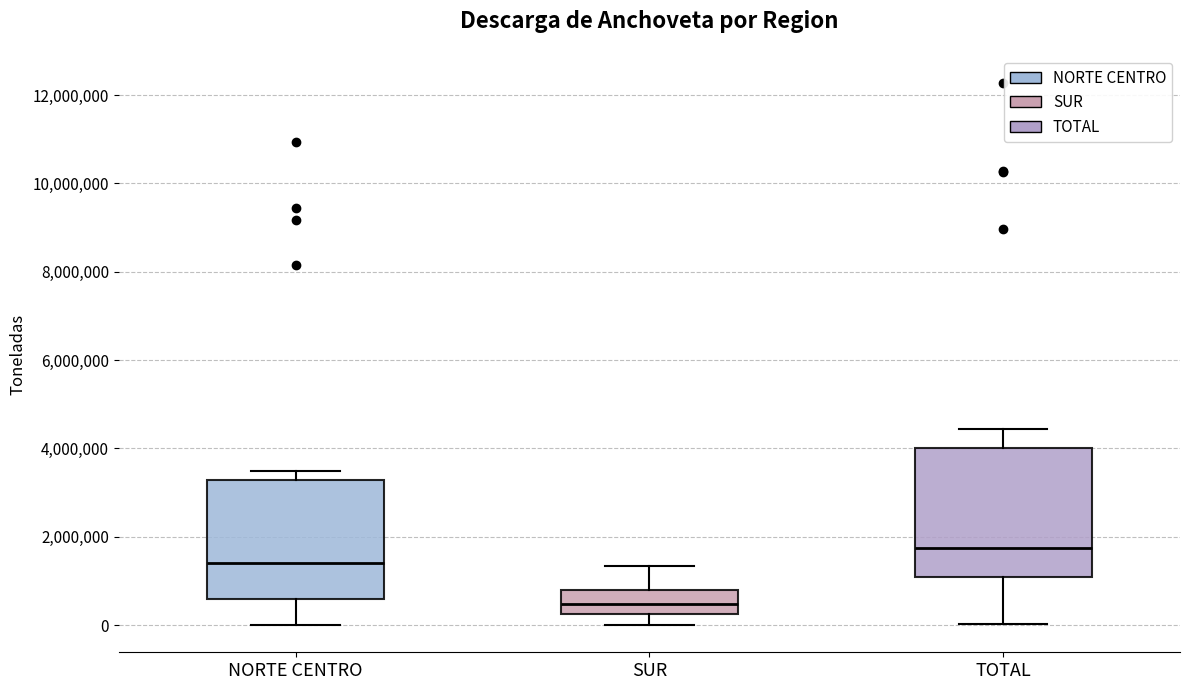

Which box is the tallest, from its lower edge to its upper edge?

TOTAL